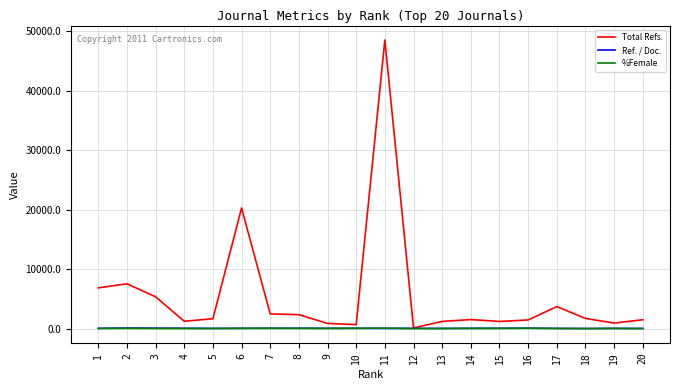

Where do Ref. / Doc. and %Female first cross each other?

5 and 6